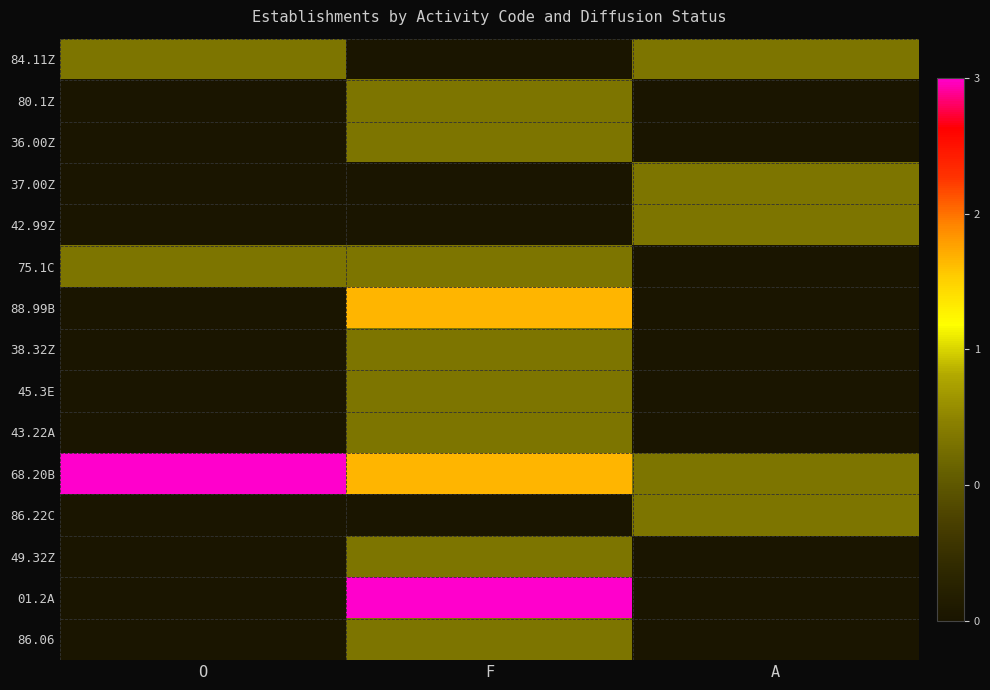

At A, list the series in order from smallest to largest.

80.1Z, 36.00Z, 75.1C, 88.99B, 38.32Z, 45.3E, 43.22A, 49.32Z, 01.2A, 86.06, 84.11Z, 37.00Z, 42.99Z, 68.20B, 86.22C